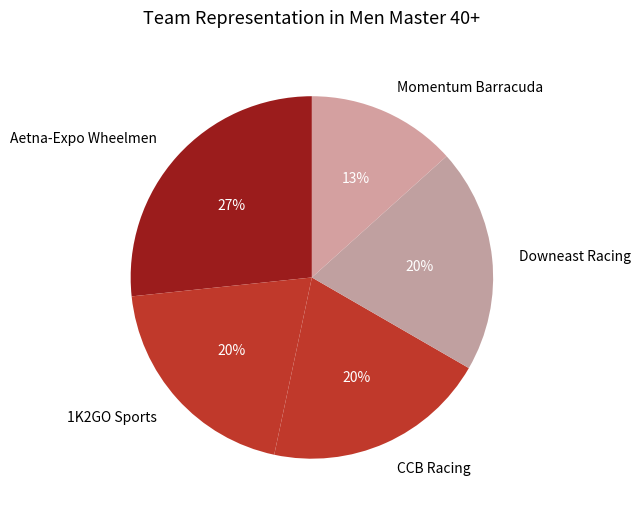

Which has a higher value, Momentum Barracuda or Aetna-Expo Wheelmen?

Aetna-Expo Wheelmen